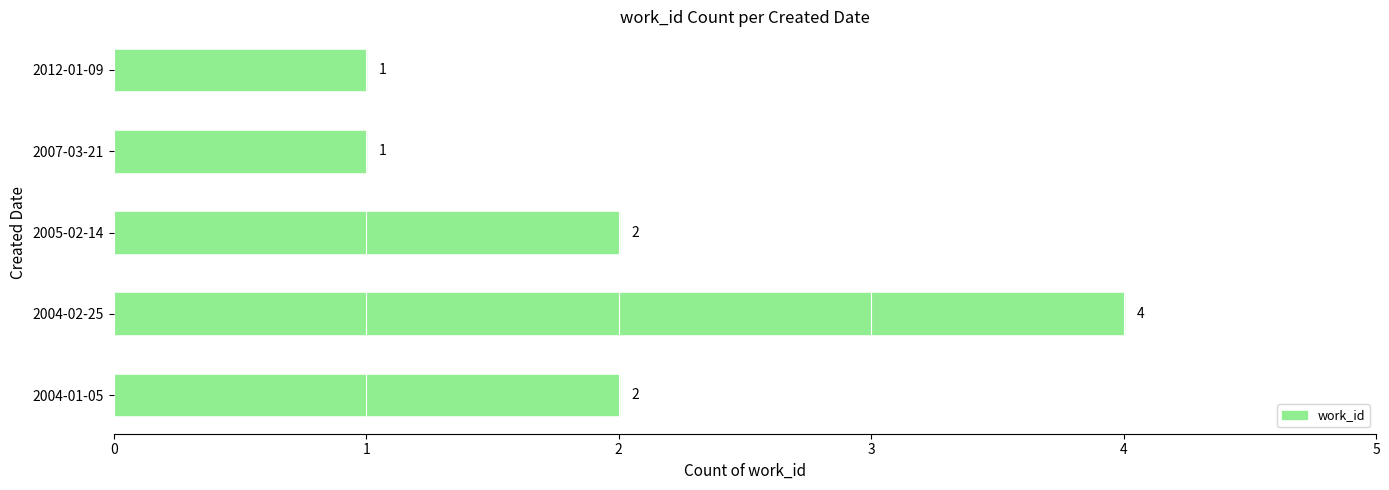

What is the smallest value displayed?

1